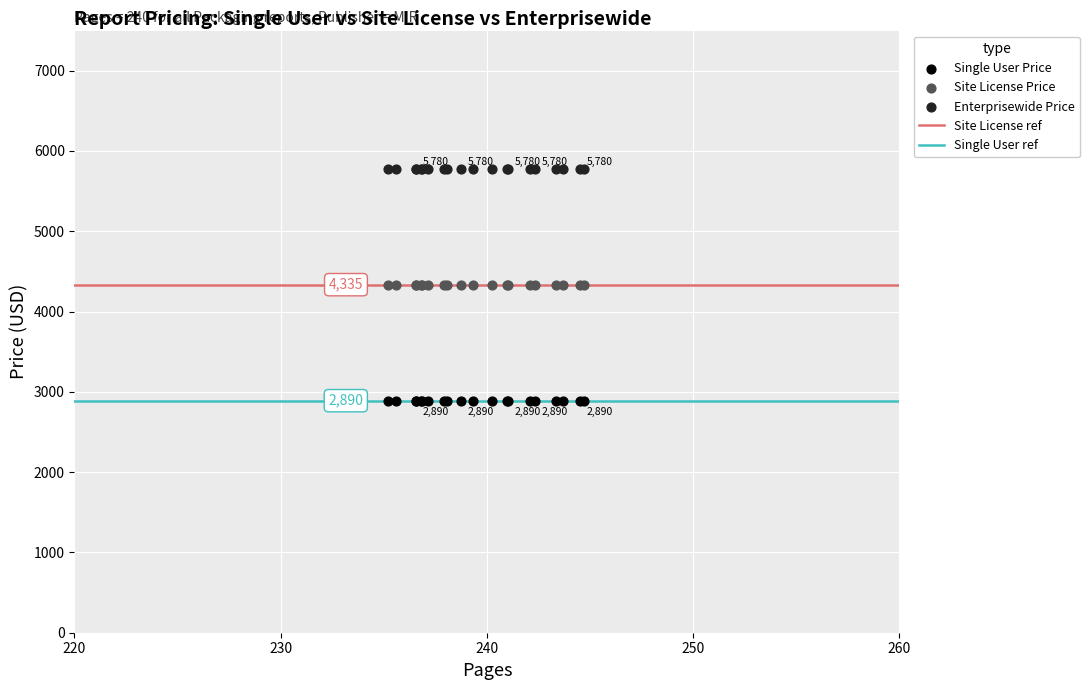

Which series reaches the maximum Y coordinate?

Enterprisewide Price